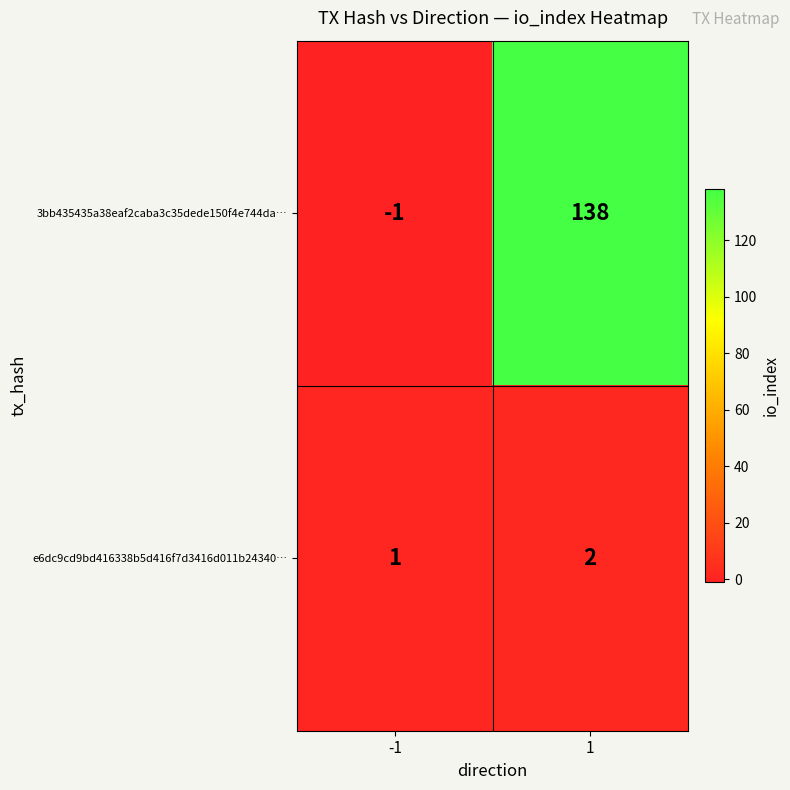

The 3bb435435a38eaf2caba3c35dede150f4e744da… series shows 180 at 1. True or false?

False